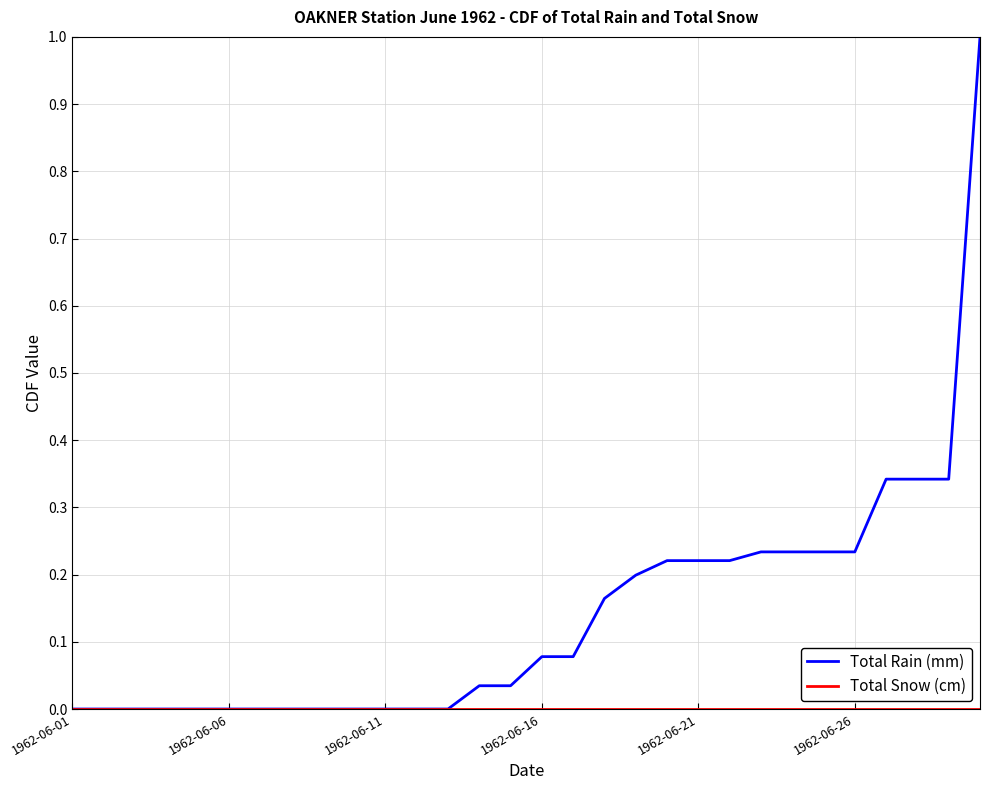

Which series has the largest total across all categories?

Total Rain (mm)